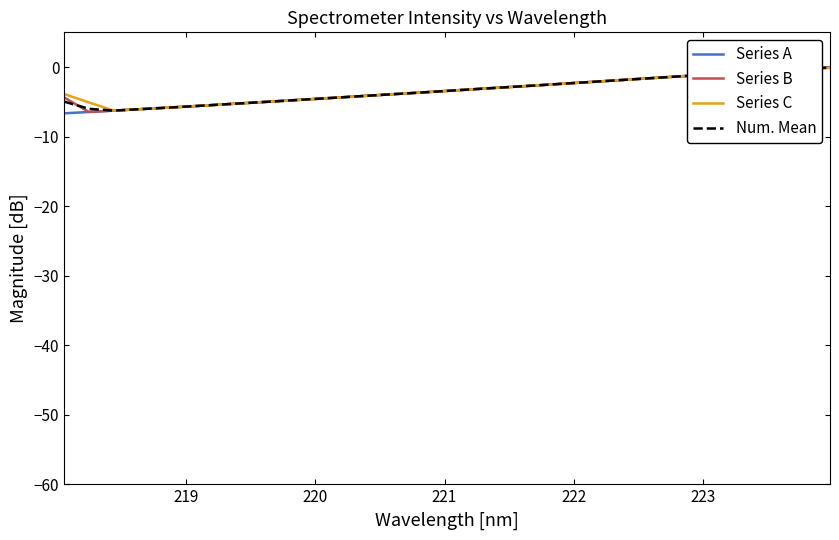

What is the minimum value shown in the chart?

-6.6